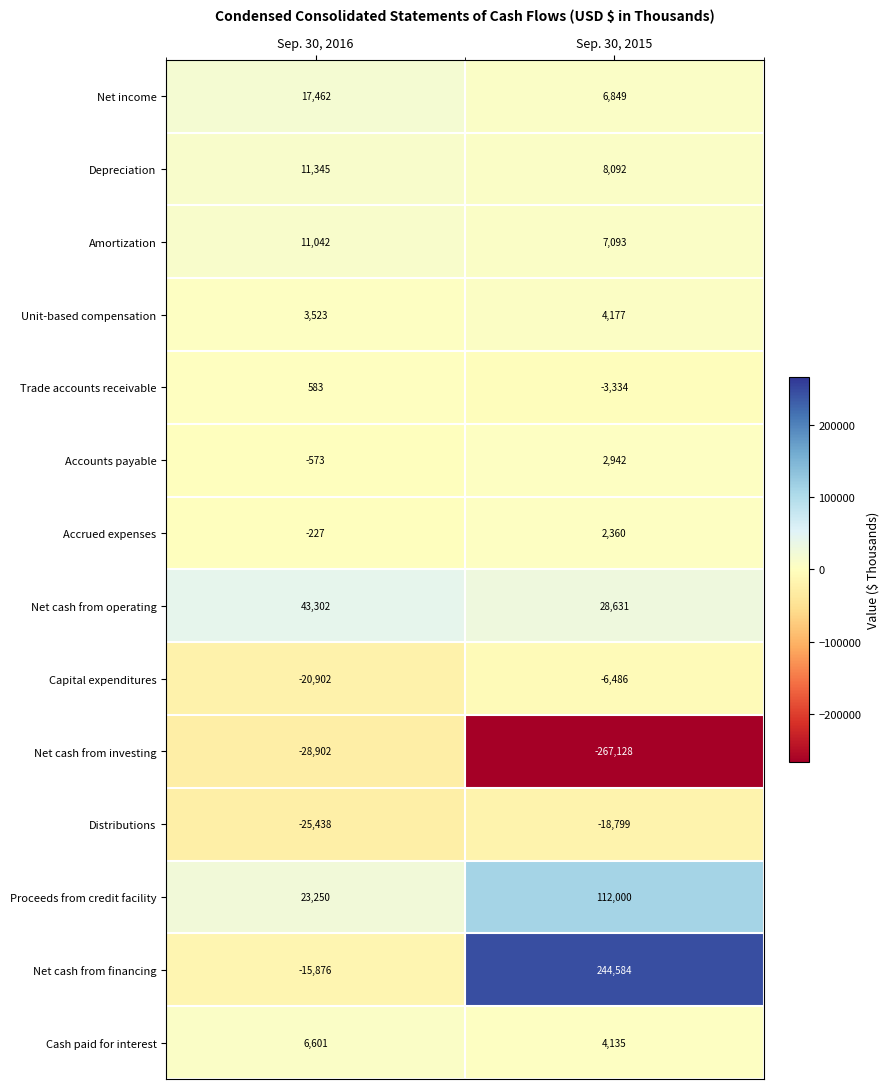

What is the maximum value shown in the chart?

244584